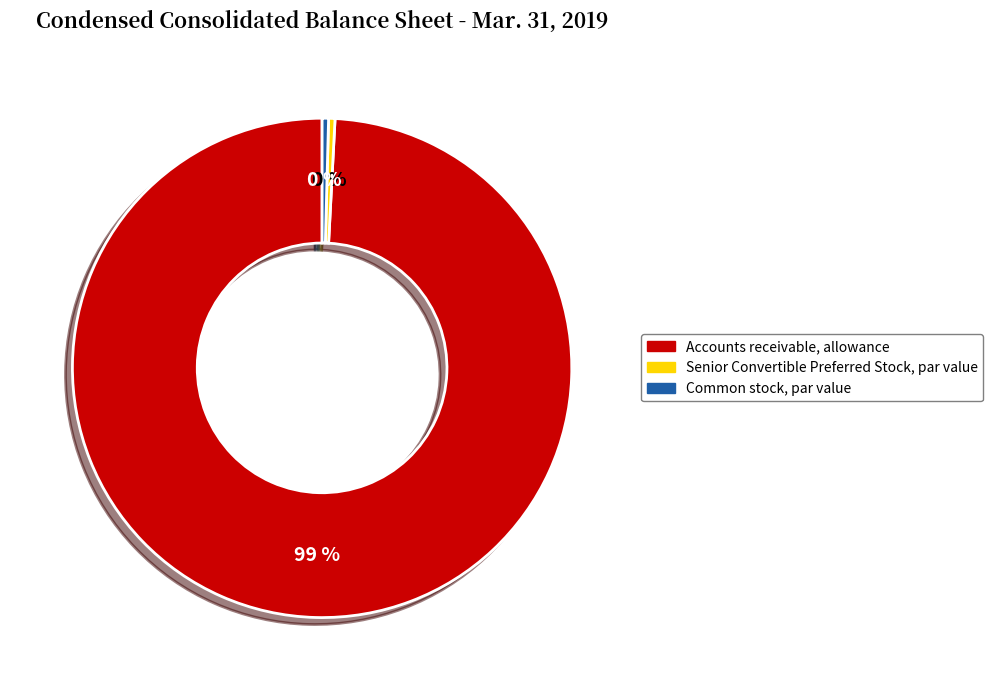

What is the largest slice in the pie chart?

Accounts receivable, allowance